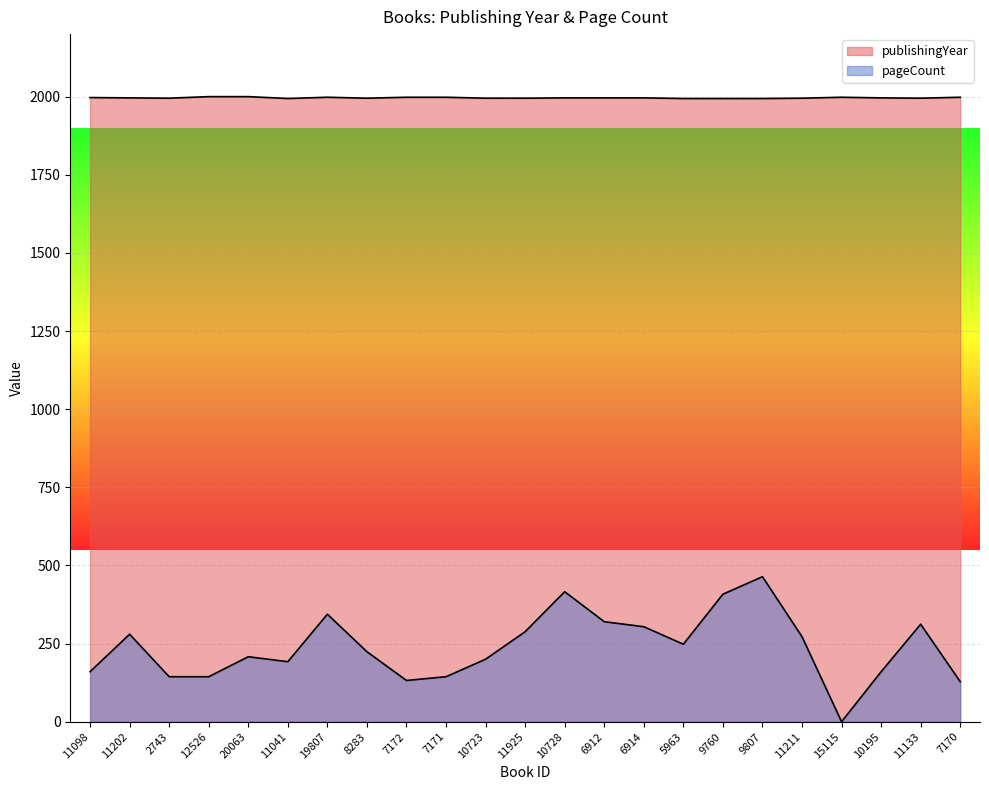

Where does the publishingYear series first go above 1996?

11098